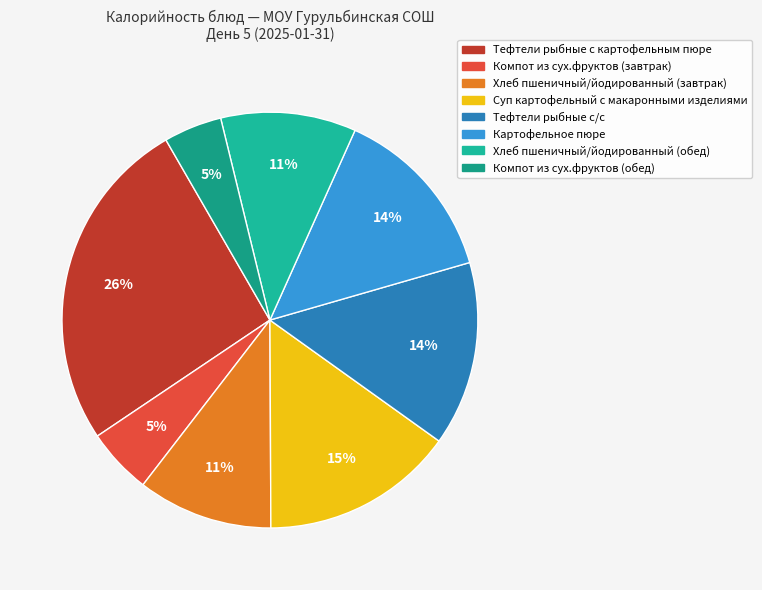

What is the ratio of the value at Хлеб пшеничный/йодированный (завтрак) to the value at Хлеб пшеничный/йодированный (обед)?

1.0